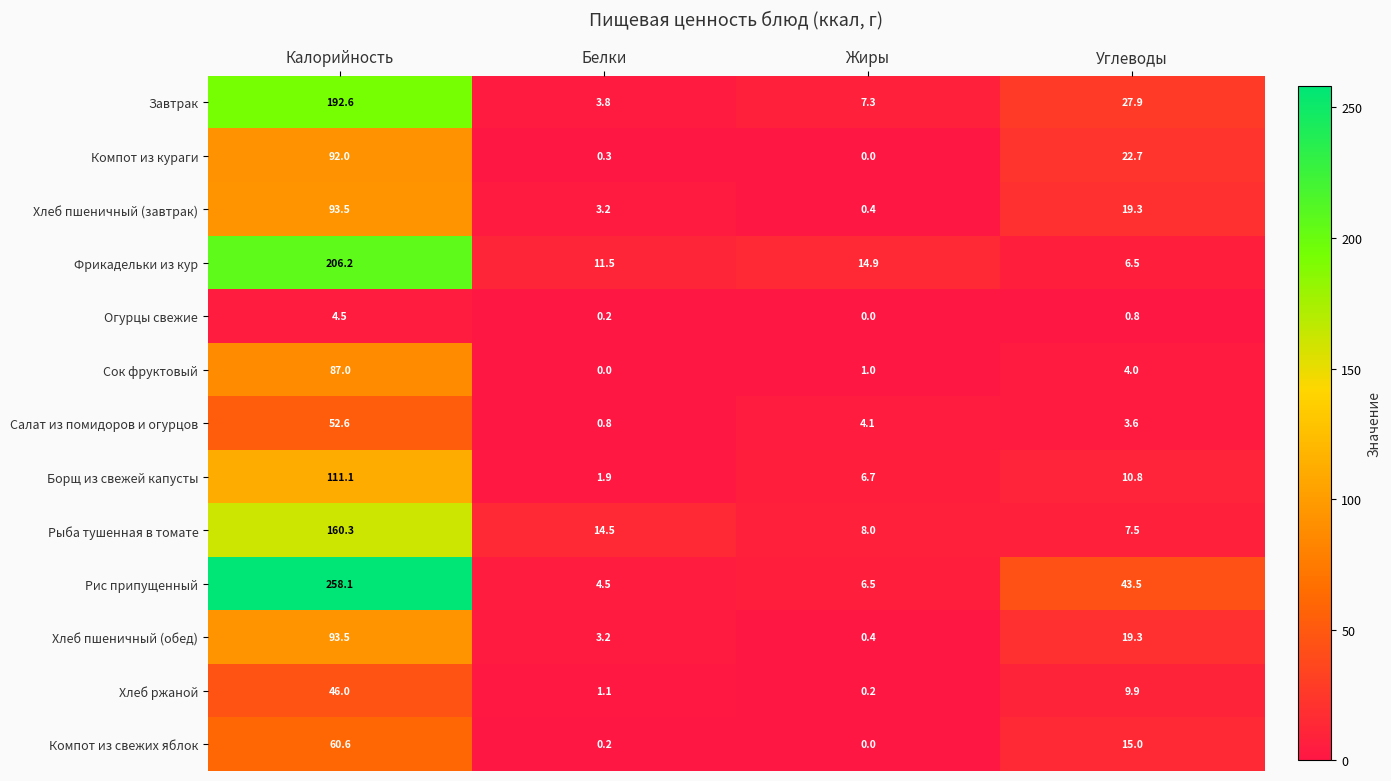

True or false: Компот из свежих яблок has a value of 0.0 at Жиры.

True